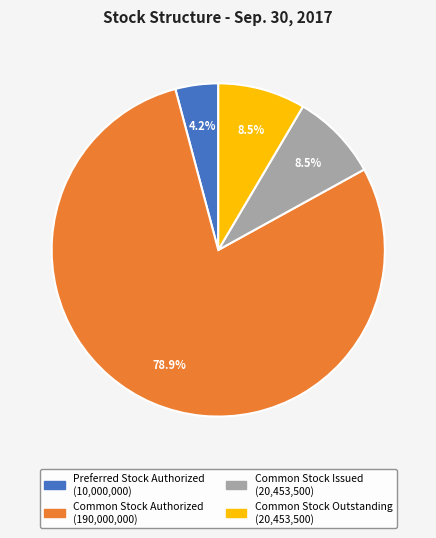

What is the smallest slice in the pie chart?

Preferred Stock Authorized